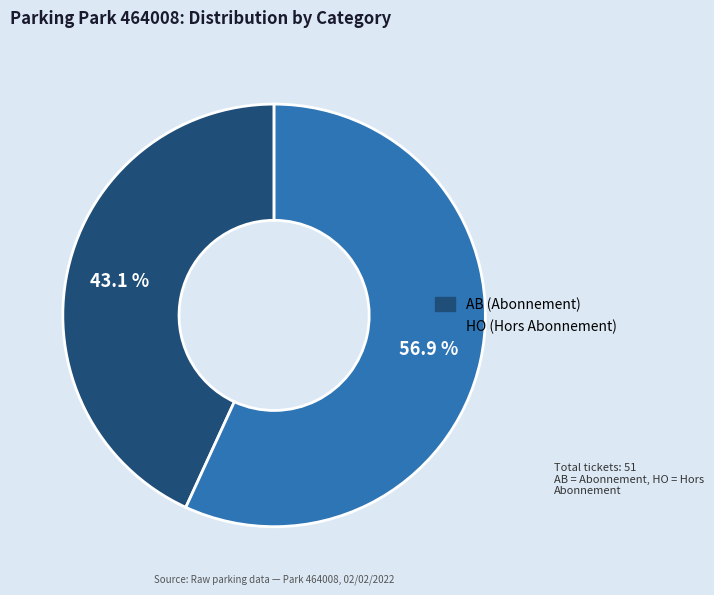

What is the largest slice in the pie chart?

HO